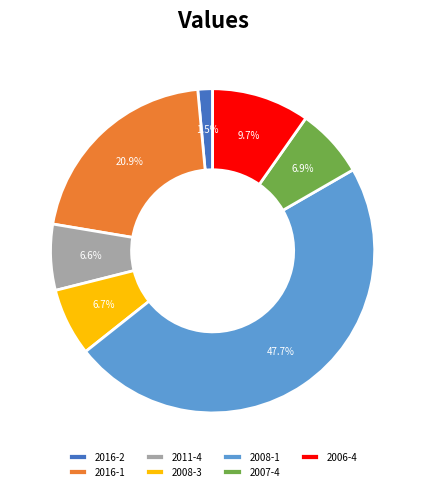

To the nearest percent, what is the combined percentage of 2016-2 and 2008-1?

49%